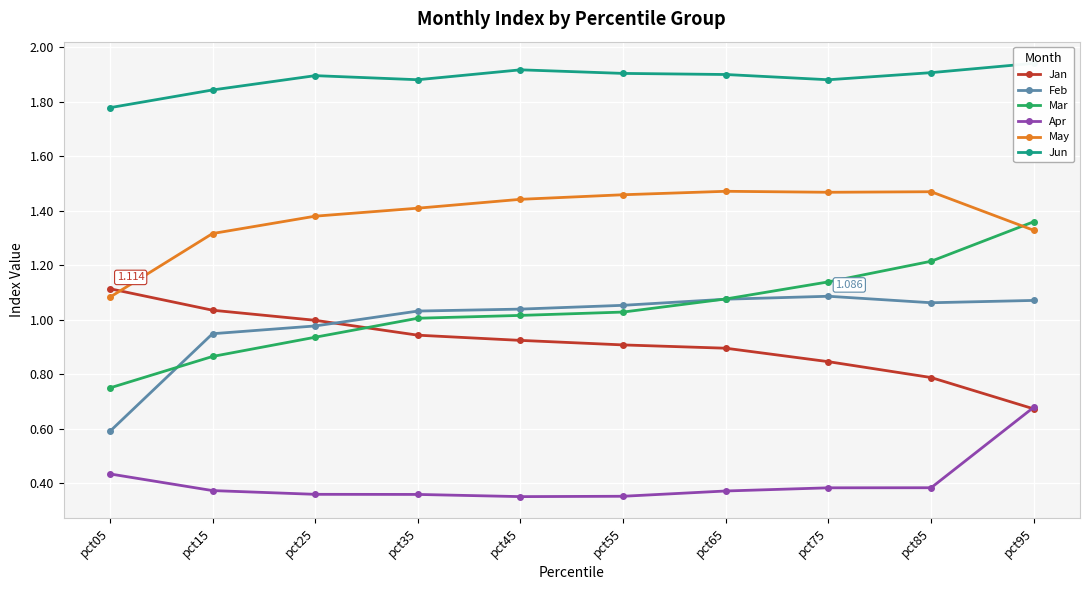

Reading left to right, list all the values displayed in this chart.

Jan: pct05=1.1	pct15=1.0	pct25=1.0	pct35=0.9	pct45=0.9	pct55=0.9	pct65=0.9	pct75=0.8	pct85=0.8	pct95=0.7
Feb: pct05=0.6	pct15=0.9	pct25=1.0	pct35=1.0	pct45=1.0	pct55=1.1	pct65=1.1	pct75=1.1	pct85=1.1	pct95=1.1
Mar: pct05=0.7	pct15=0.9	pct25=0.9	pct35=1.0	pct45=1.0	pct55=1.0	pct65=1.1	pct75=1.1	pct85=1.2	pct95=1.4
Apr: pct05=0.4	pct15=0.4	pct25=0.4	pct35=0.4	pct45=0.4	pct55=0.4	pct65=0.4	pct75=0.4	pct85=0.4	pct95=0.7
May: pct05=1.1	pct15=1.3	pct25=1.4	pct35=1.4	pct45=1.4	pct55=1.5	pct65=1.5	pct75=1.5	pct85=1.5	pct95=1.3
Jun: pct05=1.8	pct15=1.8	pct25=1.9	pct35=1.9	pct45=1.9	pct55=1.9	pct65=1.9	pct75=1.9	pct85=1.9	pct95=1.9